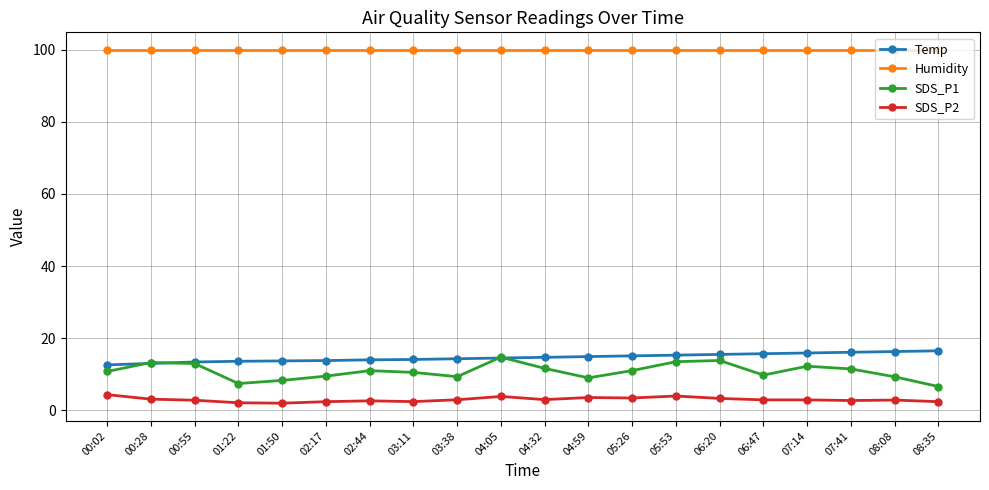

True or false: Temp and SDS_P2 intersect in this chart.

False